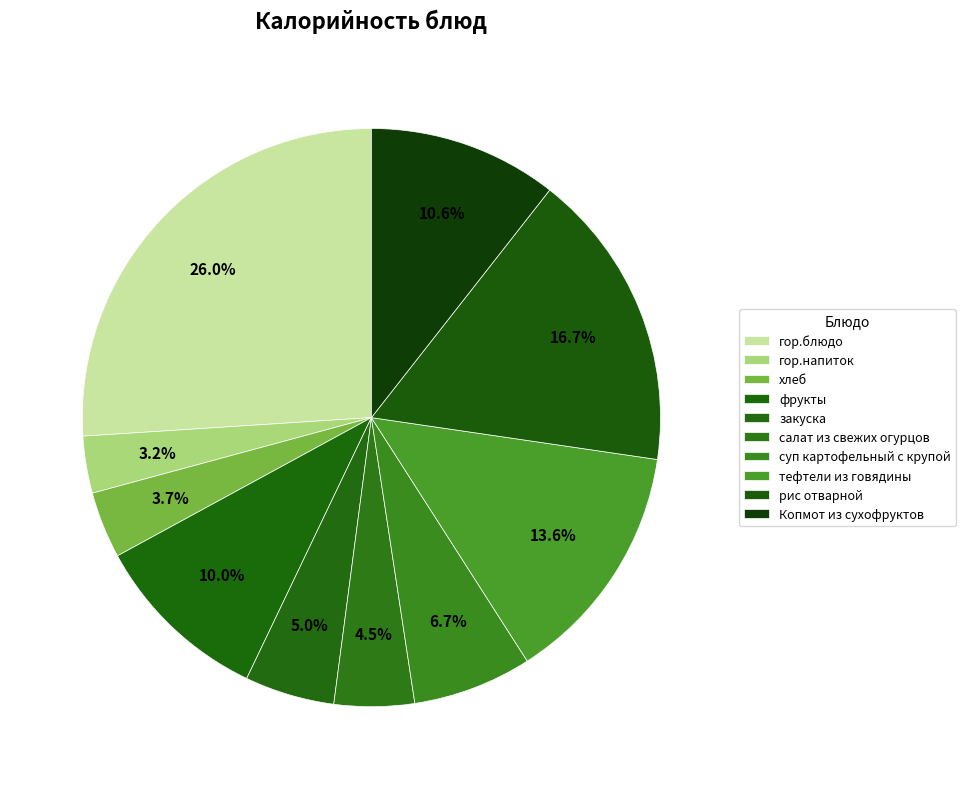

Count the number of slices in the pie.

10